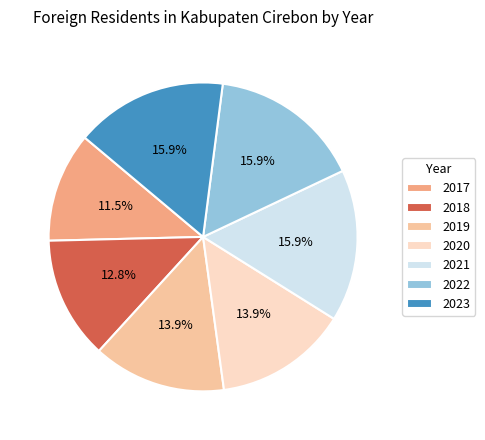

What is the smallest slice in the pie chart?

2017